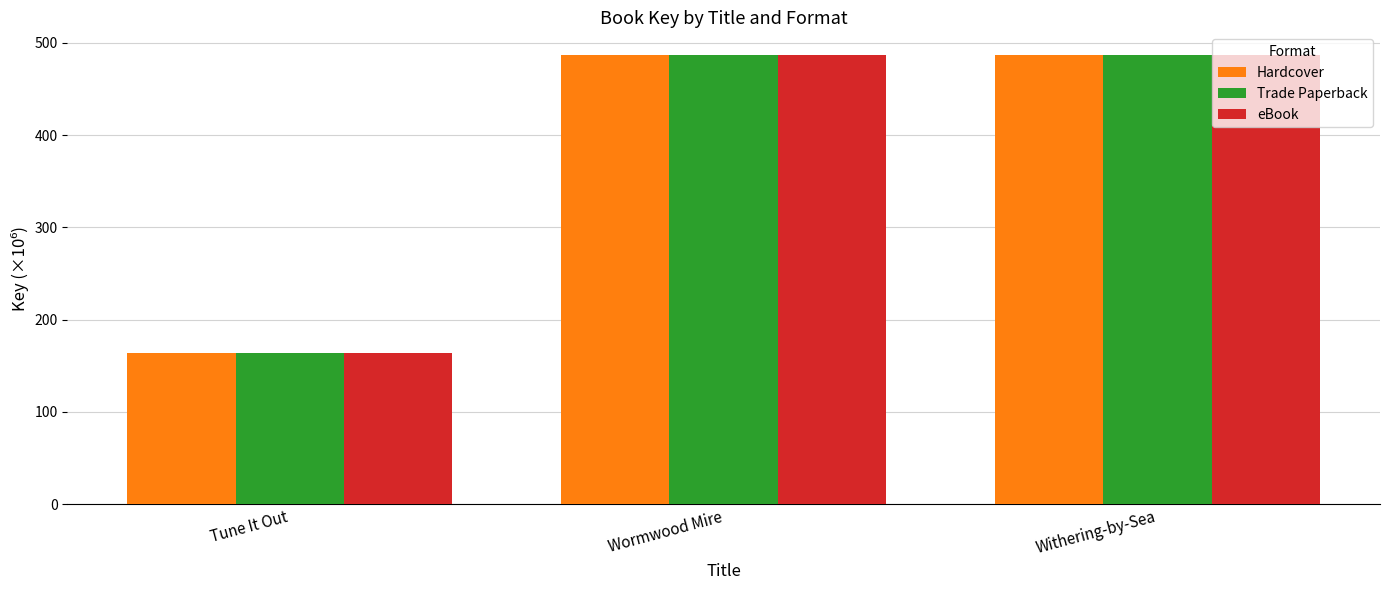

At how many categories does at least one series exceed 314?

2